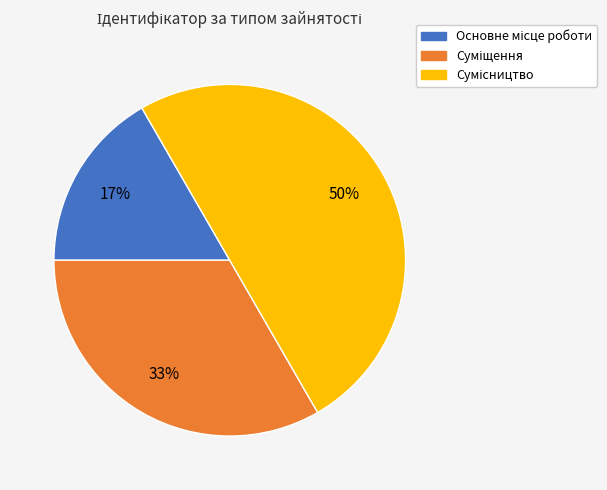

To the nearest percent, what is the difference between the largest and smallest slice percentages?

33%